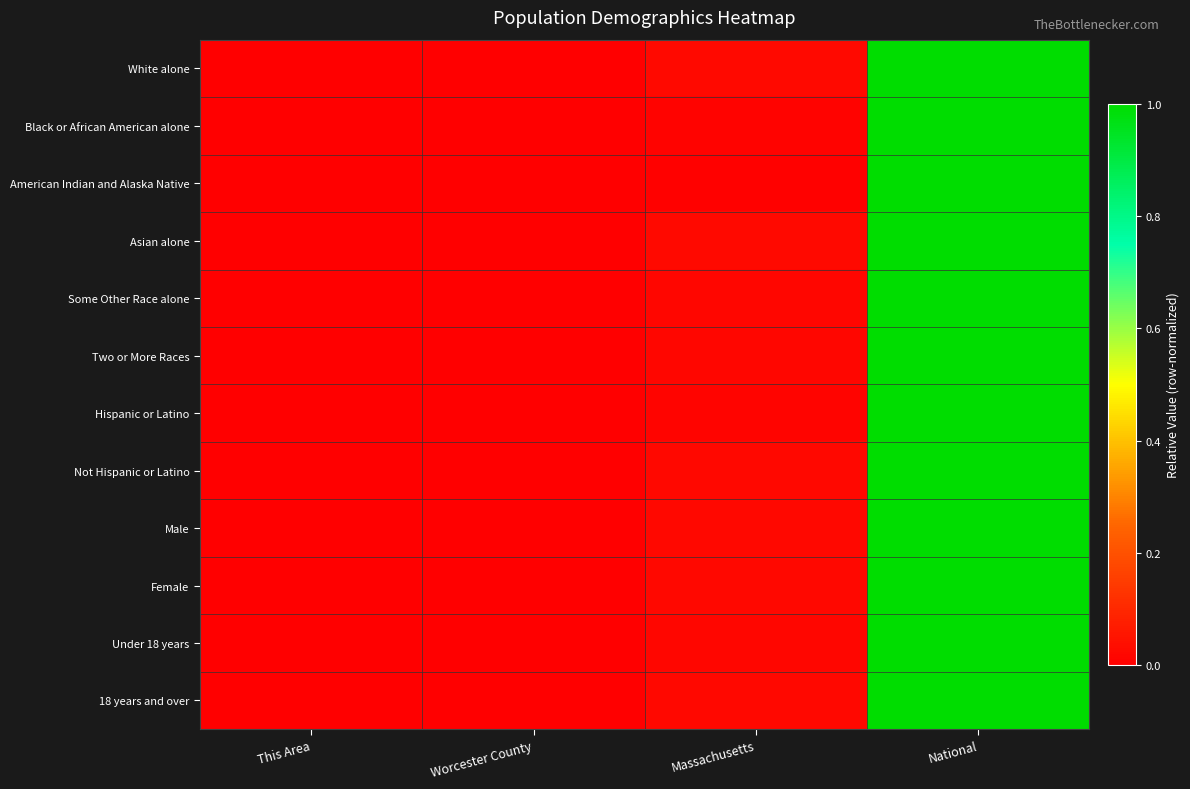

Reading left to right, list all the values displayed in this chart.

White alone: This Area=0.0	Worcester County=0.0	Massachusetts=0.0	National=1.0
Black or African American alone: This Area=0.0	Worcester County=0.0	Massachusetts=0.0	National=1.0
American Indian and Alaska Native: This Area=0.0	Worcester County=0.0	Massachusetts=0.0	National=1.0
Asian alone: This Area=0.0	Worcester County=0.0	Massachusetts=0.0	National=1.0
Some Other Race alone: This Area=0.0	Worcester County=0.0	Massachusetts=0.0	National=1.0
Two or More Races: This Area=0.0	Worcester County=0.0	Massachusetts=0.0	National=1.0
Hispanic or Latino: This Area=0.0	Worcester County=0.0	Massachusetts=0.0	National=1.0
Not Hispanic or Latino: This Area=0.0	Worcester County=0.0	Massachusetts=0.0	National=1.0
Male: This Area=0.0	Worcester County=0.0	Massachusetts=0.0	National=1.0
Female: This Area=0.0	Worcester County=0.0	Massachusetts=0.0	National=1.0
Under 18 years: This Area=0.0	Worcester County=0.0	Massachusetts=0.0	National=1.0
18 years and over: This Area=0.0	Worcester County=0.0	Massachusetts=0.0	National=1.0